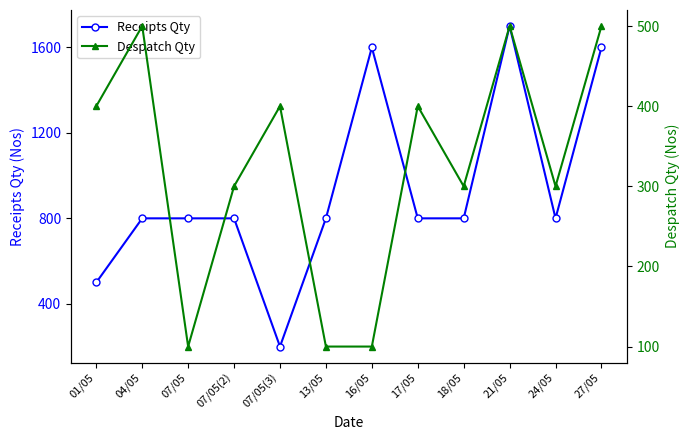

What is the total value across all series at 16/05?

1700